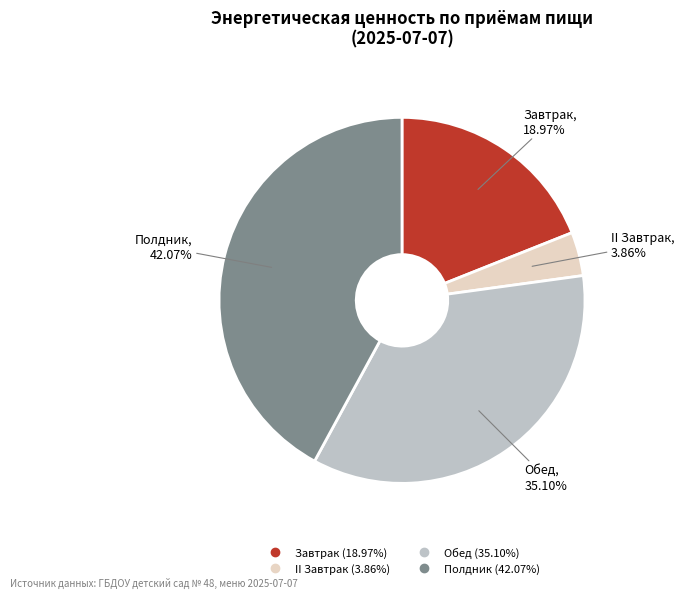

Is there a majority slice in this chart?

No